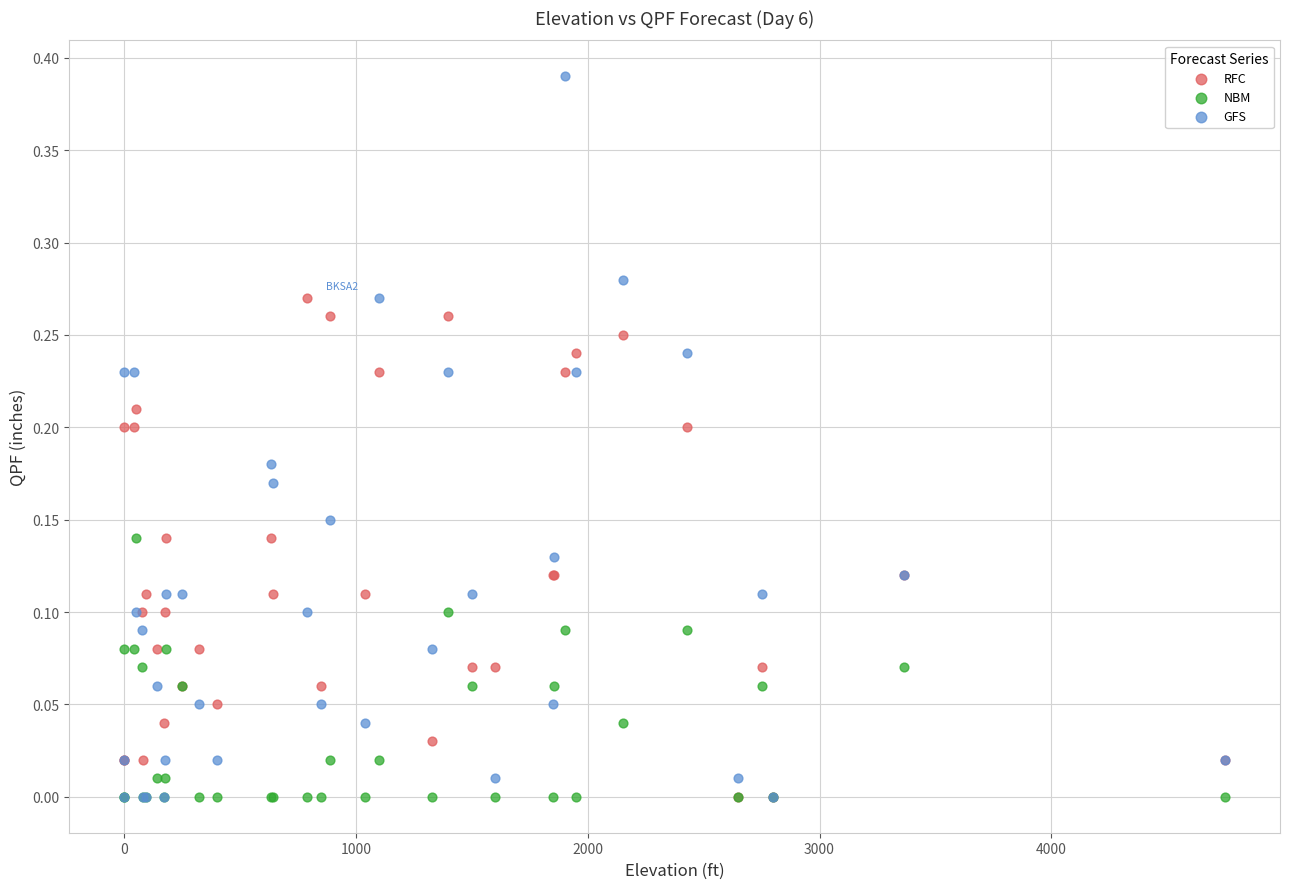

Which series reaches the maximum Y coordinate?

GFS